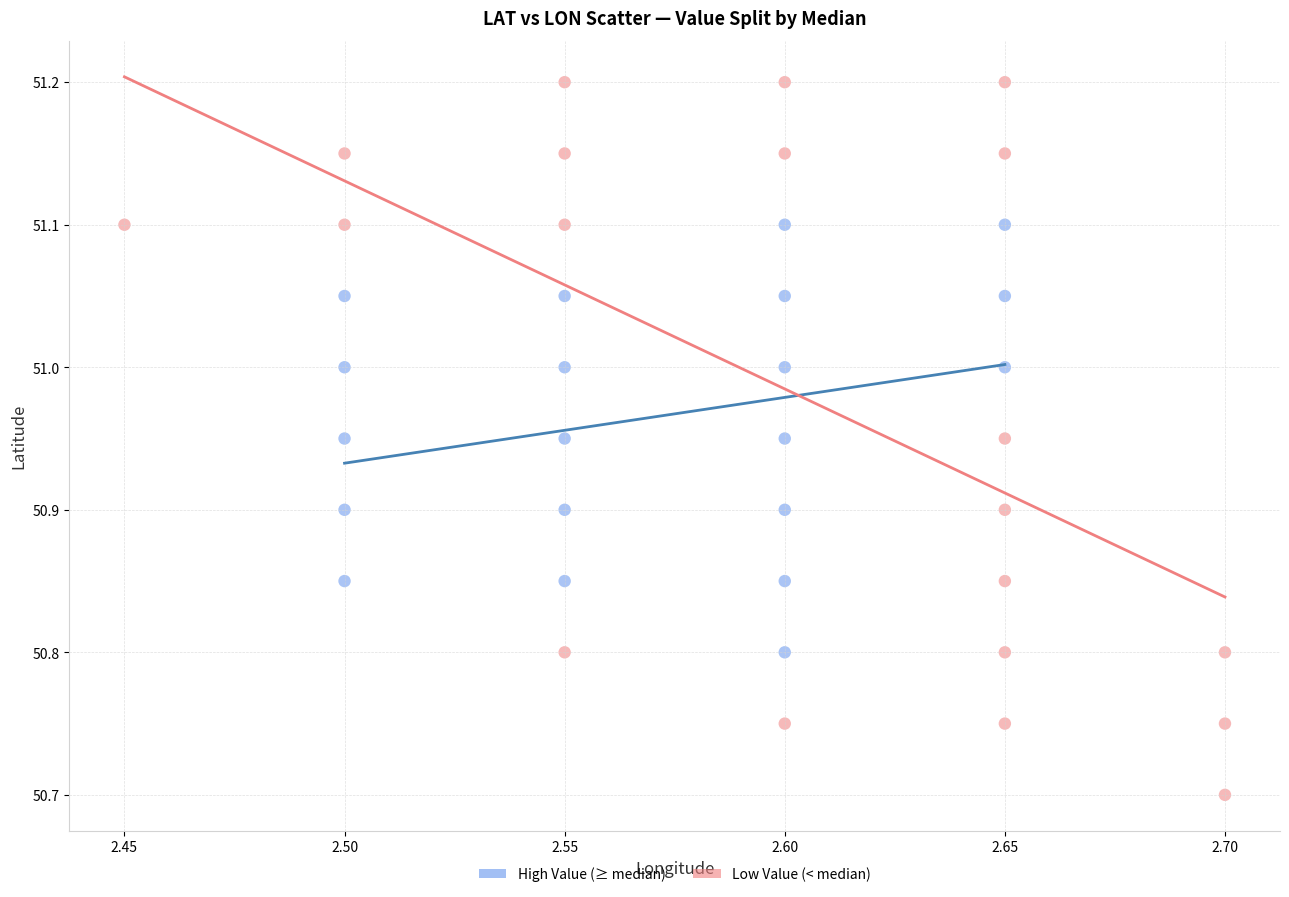

Which series reaches the minimum Y coordinate?

Low Value (< median)